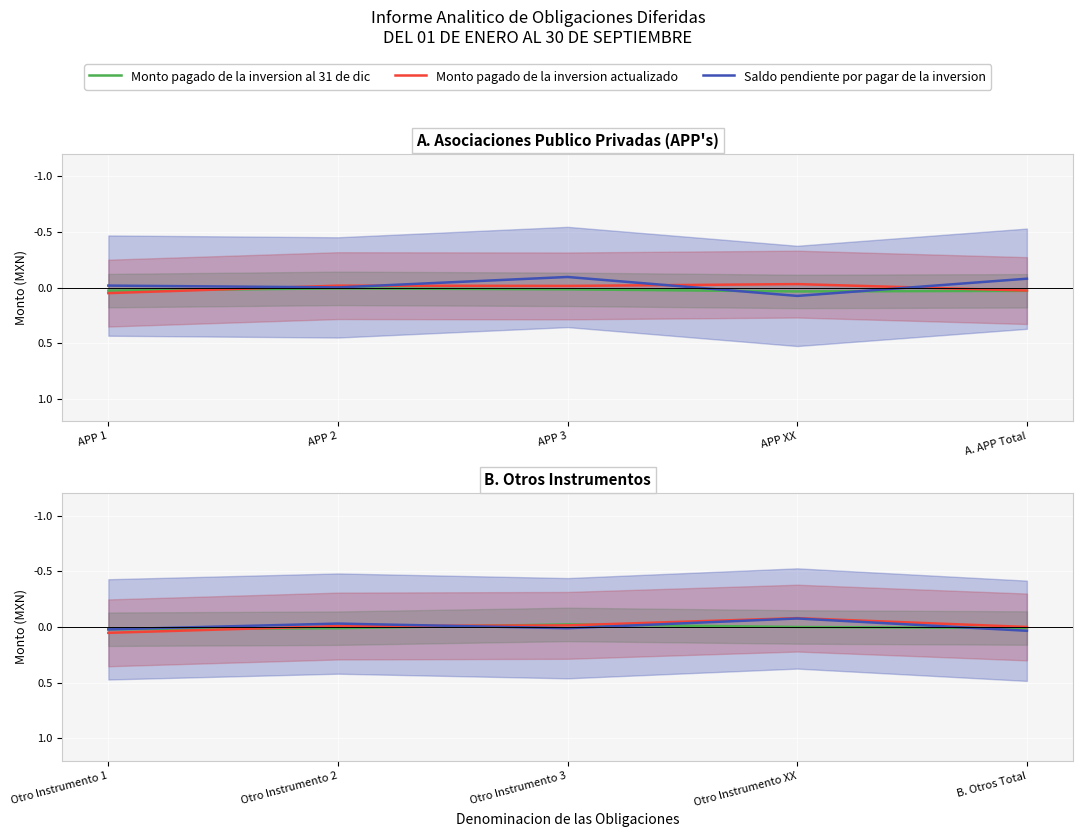

Does the chart display data point markers on the line(s)?

No